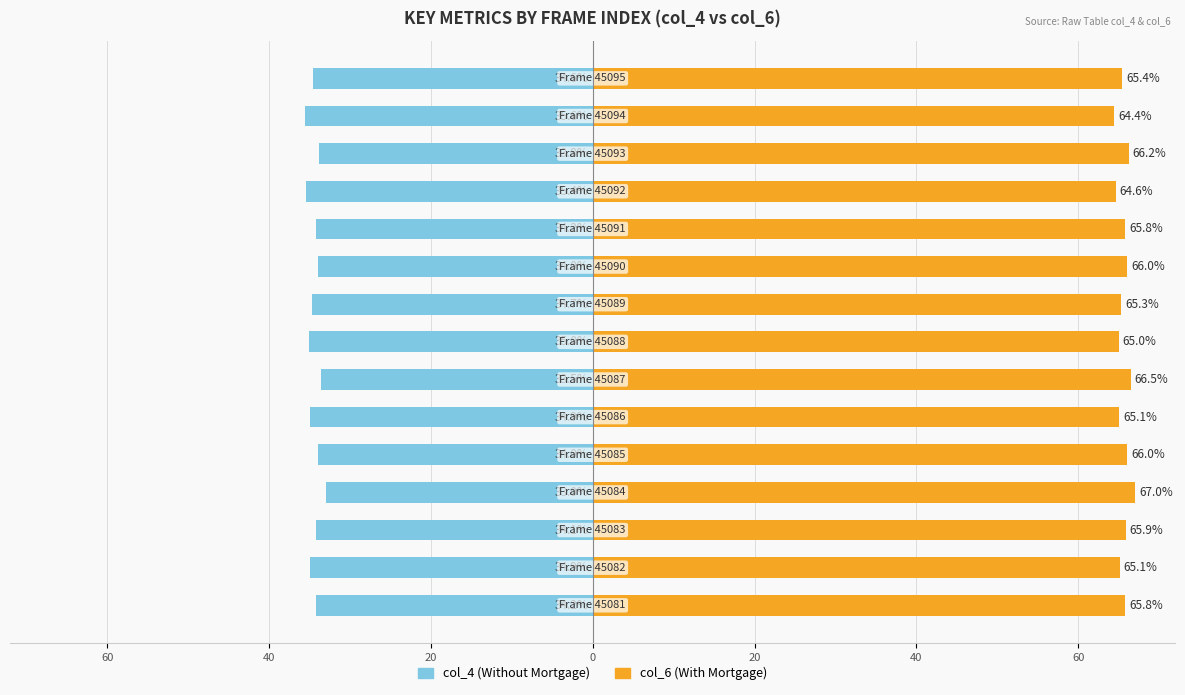

Which series has the largest range (max minus min)?

col_4 (Without Mortgage)